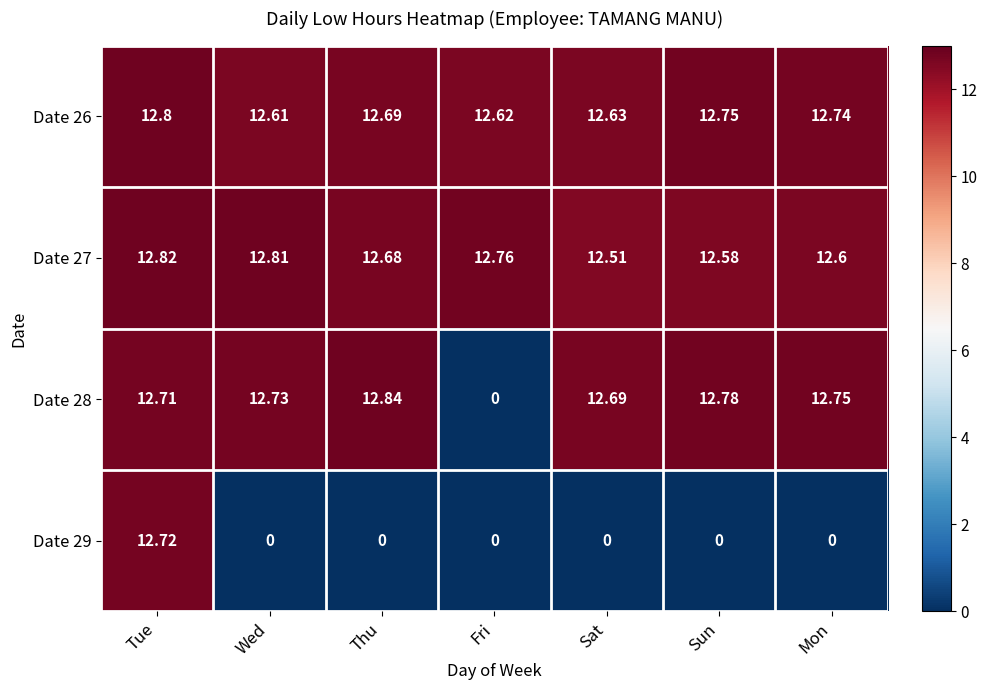

Where is Date 28 nearest to the value 6?

Fri